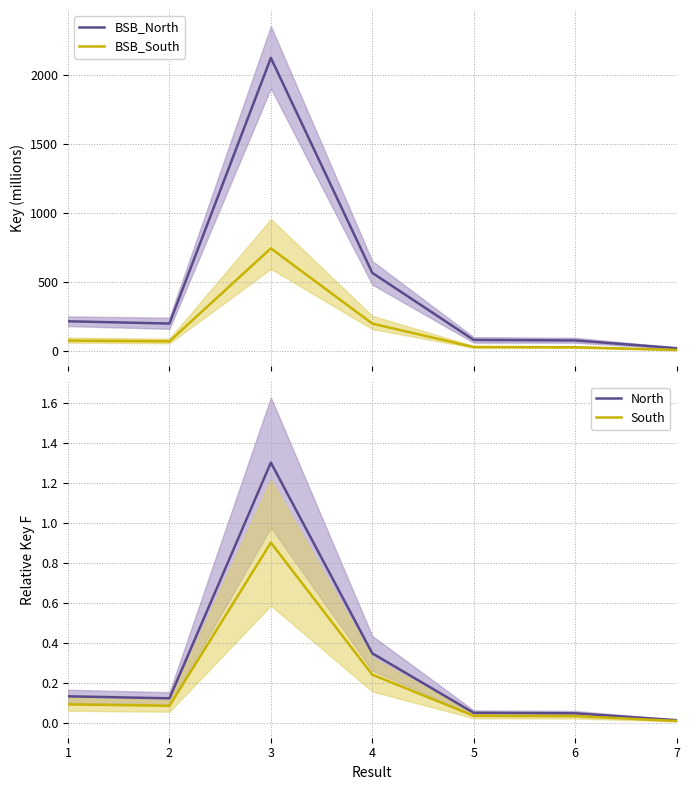

What is the difference between the second highest and second lowest values in the South series?

0.2